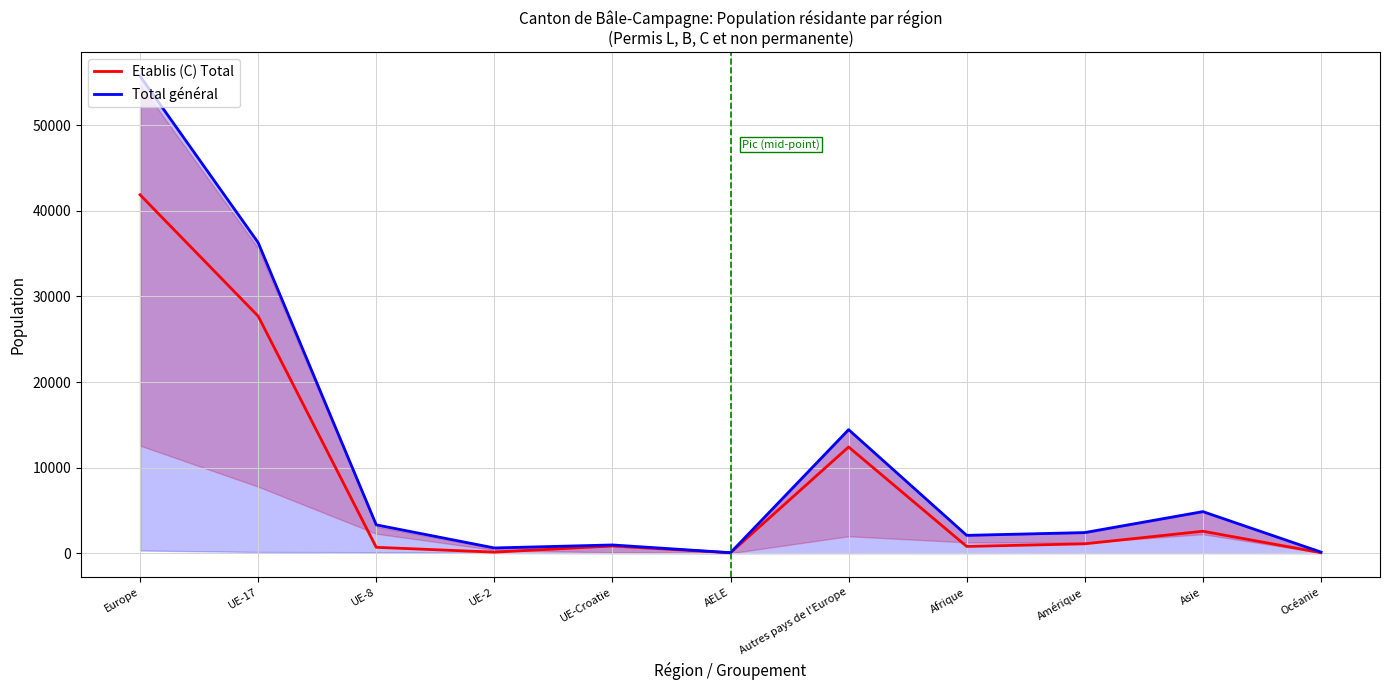

What are all the series names shown in the legend?

Etablis (C) Total, Total général